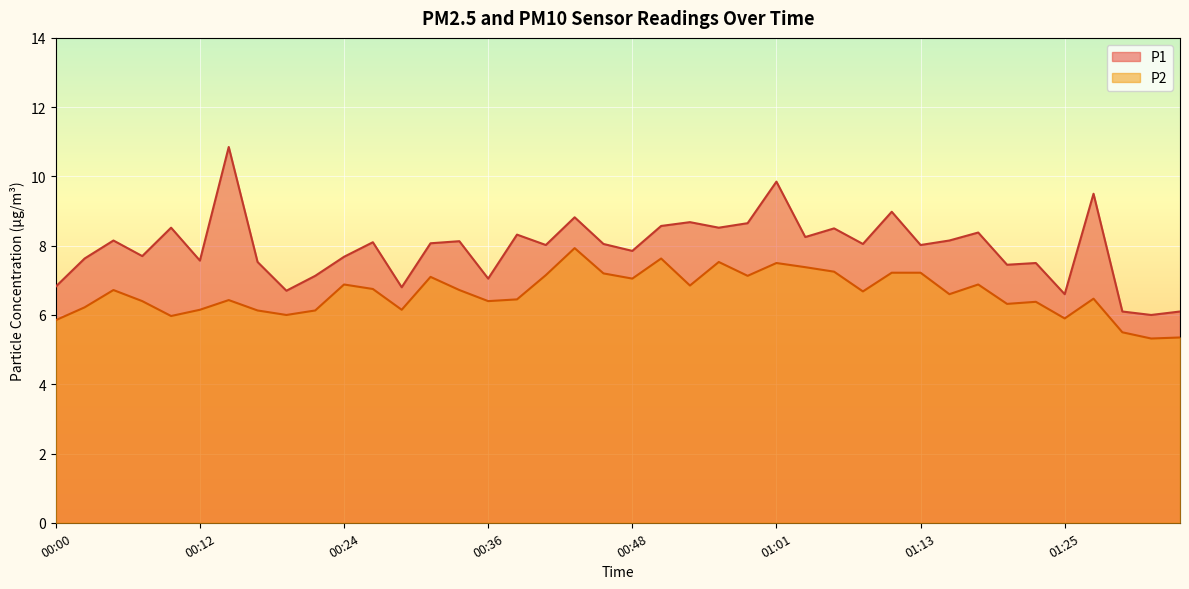

Reading right to left, extract all data points from this chart.

P1: 01:35=6.1	01:32=6.0	01:30=6.1	01:27=9.5	01:25=6.6	01:23=7.5	01:20=7.5	01:18=8.4	01:15=8.2	01:13=8.0	01:10=9.0	01:08=8.1	01:06=8.5	01:03=8.2	01:01=9.8	00:58=8.7	00:56=8.5	00:53=8.7	00:51=8.6	00:48=7.8	00:46=8.1	00:44=8.8	00:41=8.0	00:39=8.3	00:36=7.0	00:34=8.1	00:31=8.1	00:29=6.8	00:27=8.1	00:24=7.7	00:22=7.1	00:19=6.7	00:17=7.5	00:14=10.8	00:12=7.6	00:10=8.5	00:07=7.7	00:05=8.2	00:02=7.6	00:00=6.8
P2: 01:35=5.3	01:32=5.3	01:30=5.5	01:27=6.5	01:25=5.9	01:23=6.4	01:20=6.3	01:18=6.9	01:15=6.6	01:13=7.2	01:10=7.2	01:08=6.7	01:06=7.2	01:03=7.4	01:01=7.5	00:58=7.1	00:56=7.5	00:53=6.8	00:51=7.6	00:48=7.0	00:46=7.2	00:44=7.9	00:41=7.2	00:39=6.5	00:36=6.4	00:34=6.7	00:31=7.1	00:29=6.2	00:27=6.8	00:24=6.9	00:22=6.1	00:19=6.0	00:17=6.1	00:14=6.4	00:12=6.2	00:10=6.0	00:07=6.4	00:05=6.7	00:02=6.2	00:00=5.8